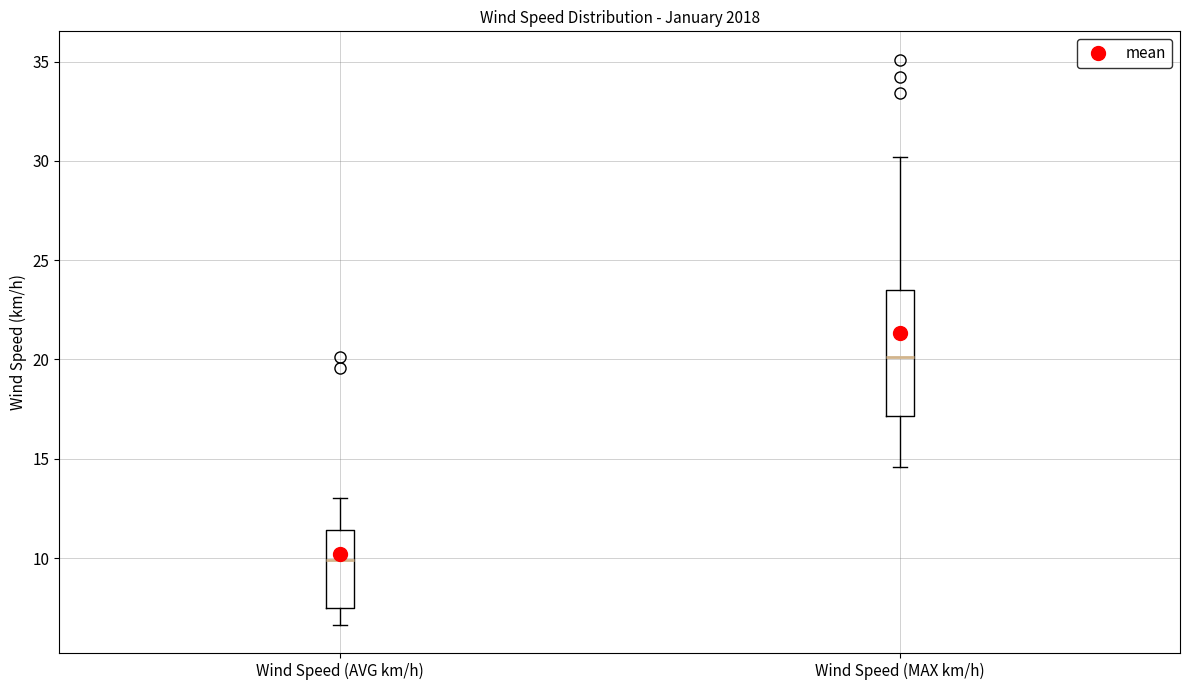

Which box's median line is the lowest?

Wind Speed (AVG km/h)